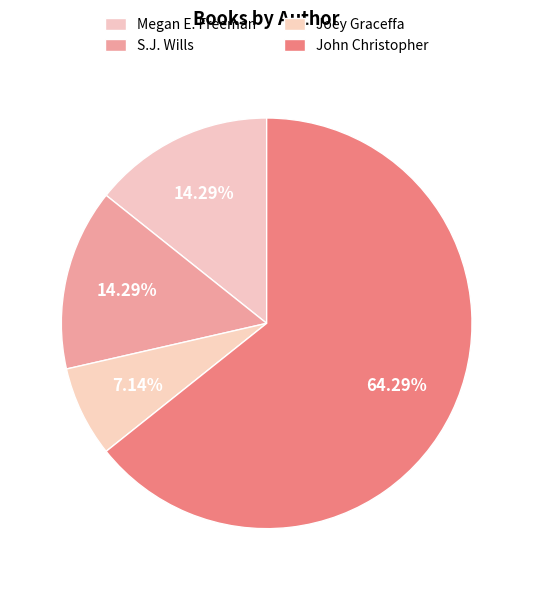

Count the number of slices in the pie.

4